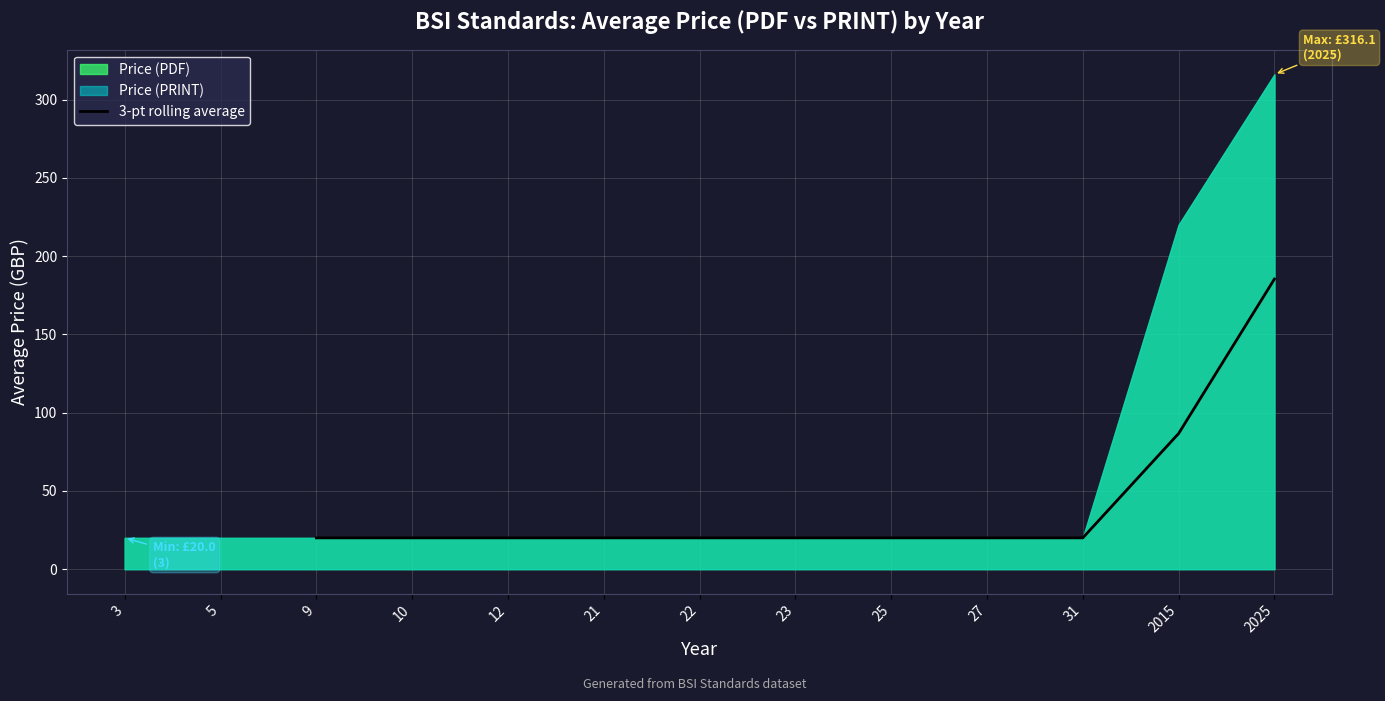

True or false: 3-pt rolling average has a value of 5.7 at 31.

False